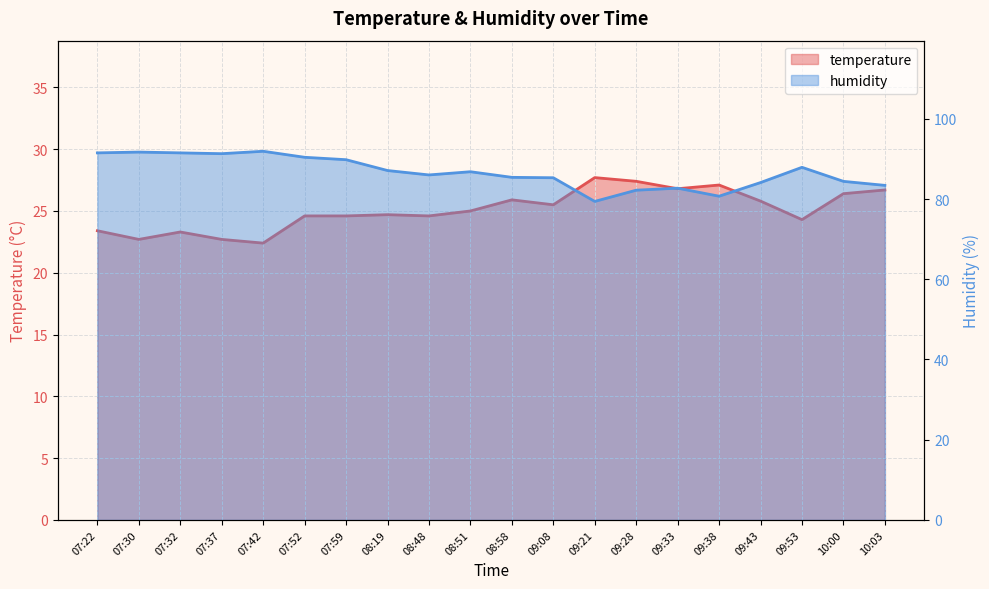

List the series in order of their peak value, lowest first.

temperature, humidity